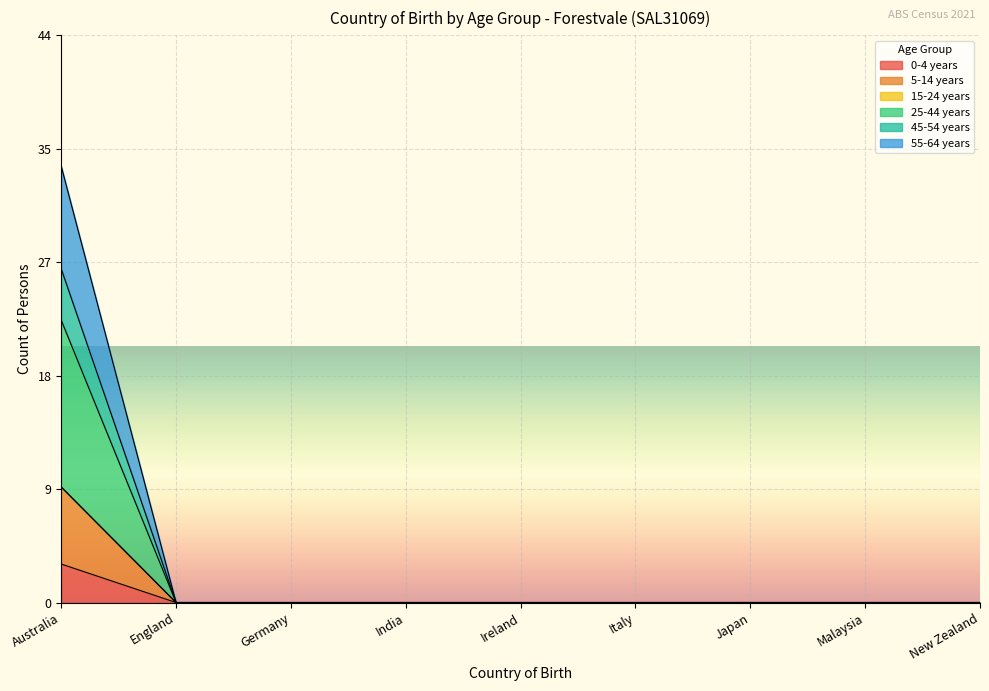

Does the chart display data point markers on the line(s)?

No